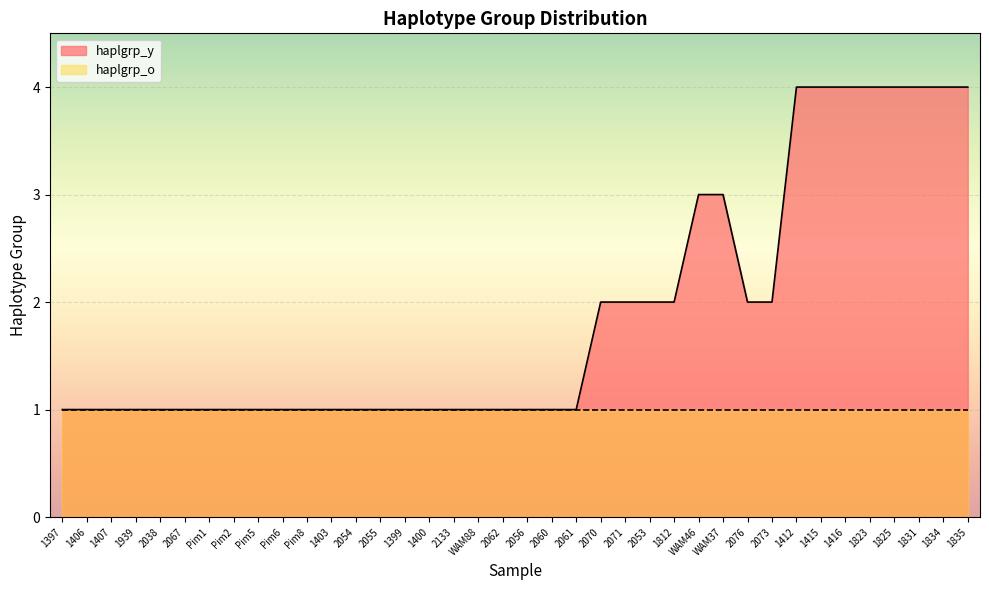

Rank the categories by value from highest to lowest.

1412, 1415, 1416, 1823, 1825, 1831, 1834, 1835, WAM46, WAM37, 2070, 2071, 2053, 1812, 2076, 2073, 1397, 1406, 1407, 1939, 2038, 2067, Pim1, Pim2, Pim5, Pim6, Pim8, 1403, 2054, 2055, 1399, 1400, 2133, WAM88, 2062, 2056, 2060, 2061